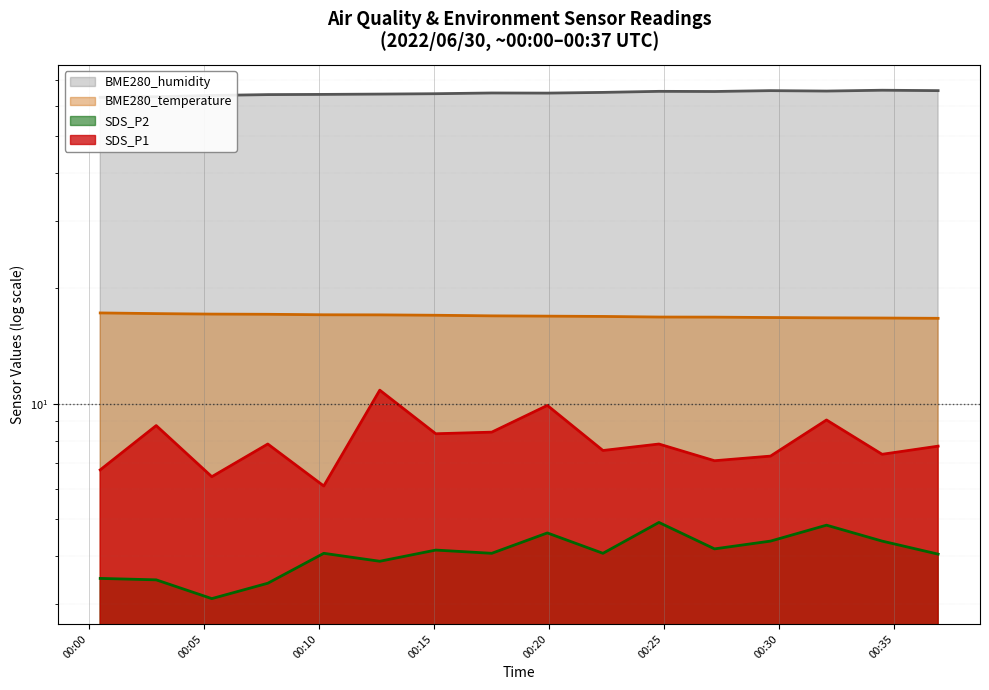

Reading right to left, transcribe all the data shown in this chart.

SDS_P1: 7.8	7.4	9.1	7.3	7.1	7.8	7.5	9.9	8.4	8.3	10.8	6.1	7.8	6.5	8.8	6.7
SDS_P2: 4.0	4.4	4.8	4.4	4.2	4.9	4.1	4.6	4.1	4.2	3.9	4.1	3.4	3.1	3.5	3.5
BME280_temperature: 16.7	16.7	16.8	16.8	16.8	16.8	16.9	16.9	17.0	17.0	17.1	17.1	17.1	17.1	17.2	17.3
BME280_humidity: 65.7	65.8	65.5	65.7	65.3	65.4	65.0	64.7	64.7	64.5	64.3	64.2	64.1	63.8	63.3	63.1